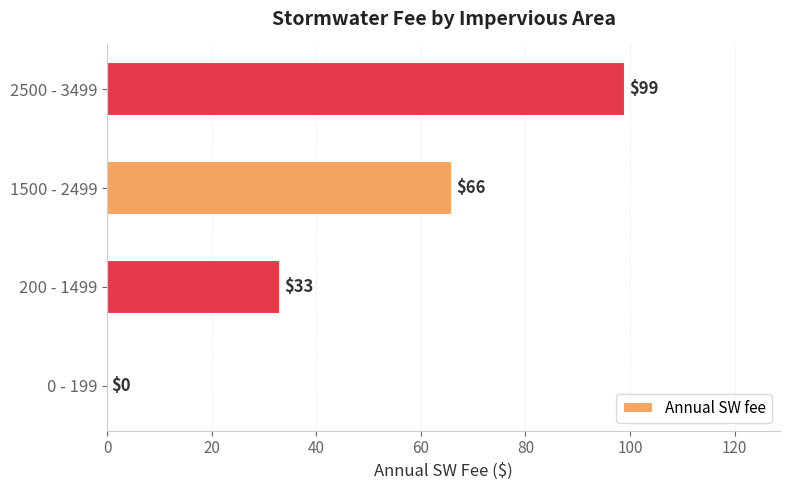

What is the sum of the values at 2500 - 3499 and 1500 - 2499?

165